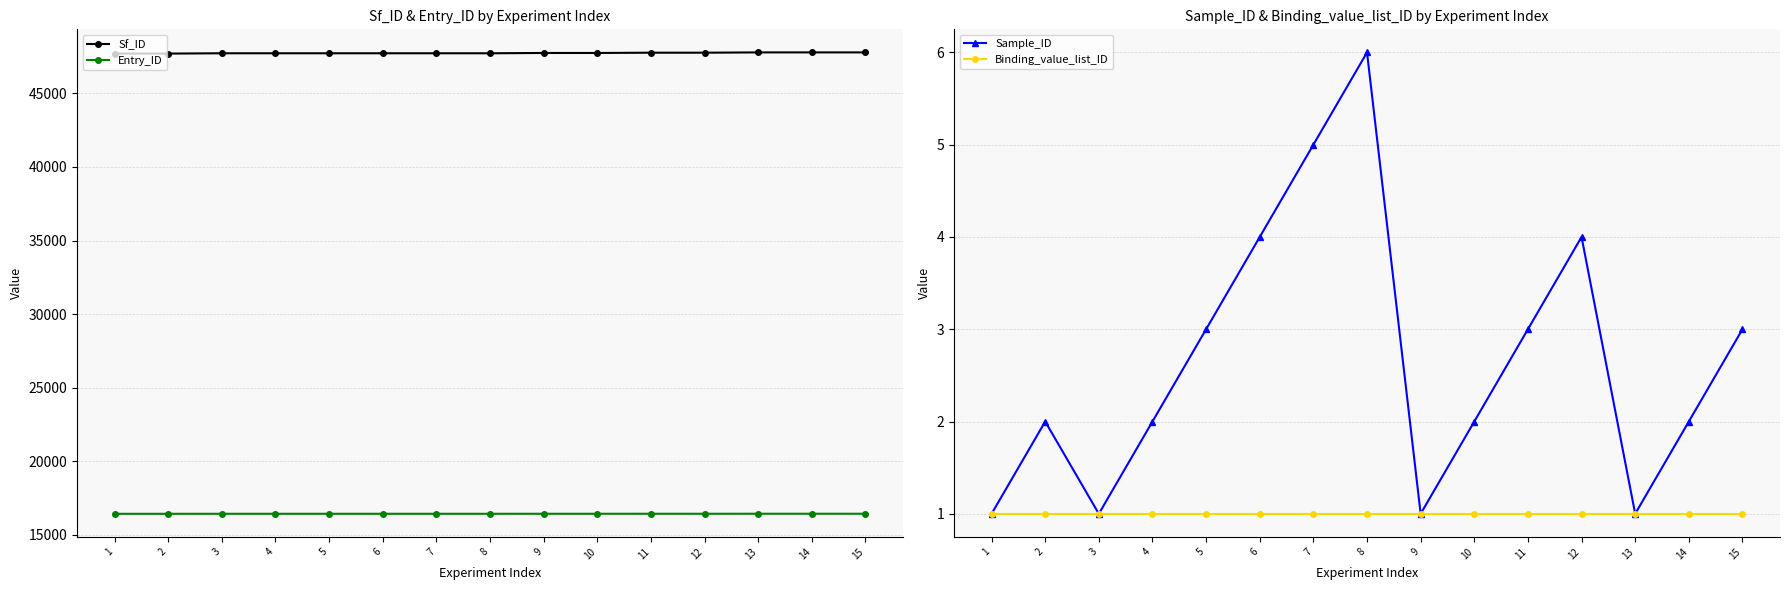

True or false: Binding_value_list_ID and Entry_ID cross at least once.

False